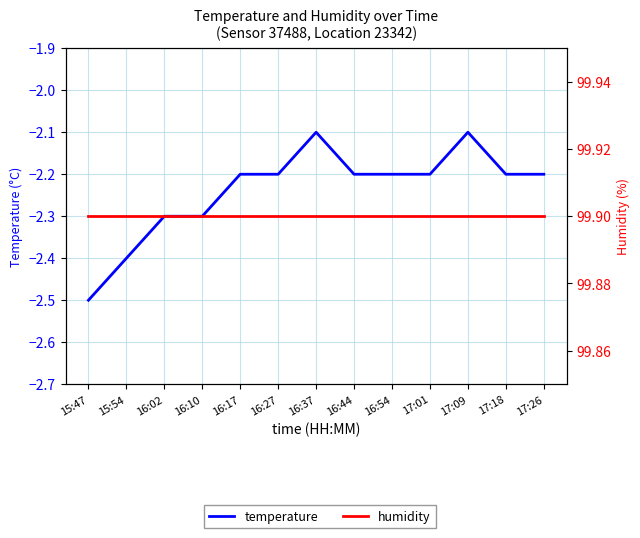

The value of humidity at 16:17 is 171.6. True or false?

False